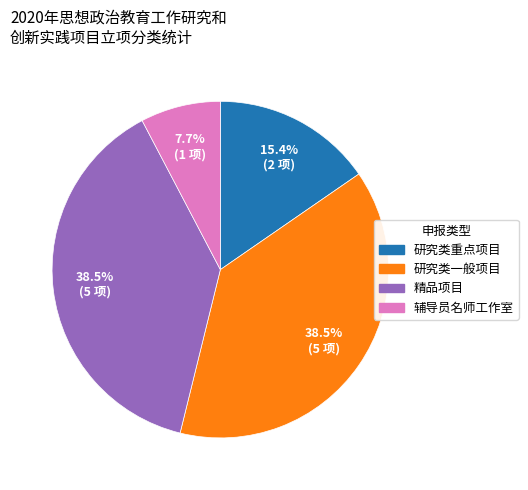

Is there a majority slice in this chart?

No